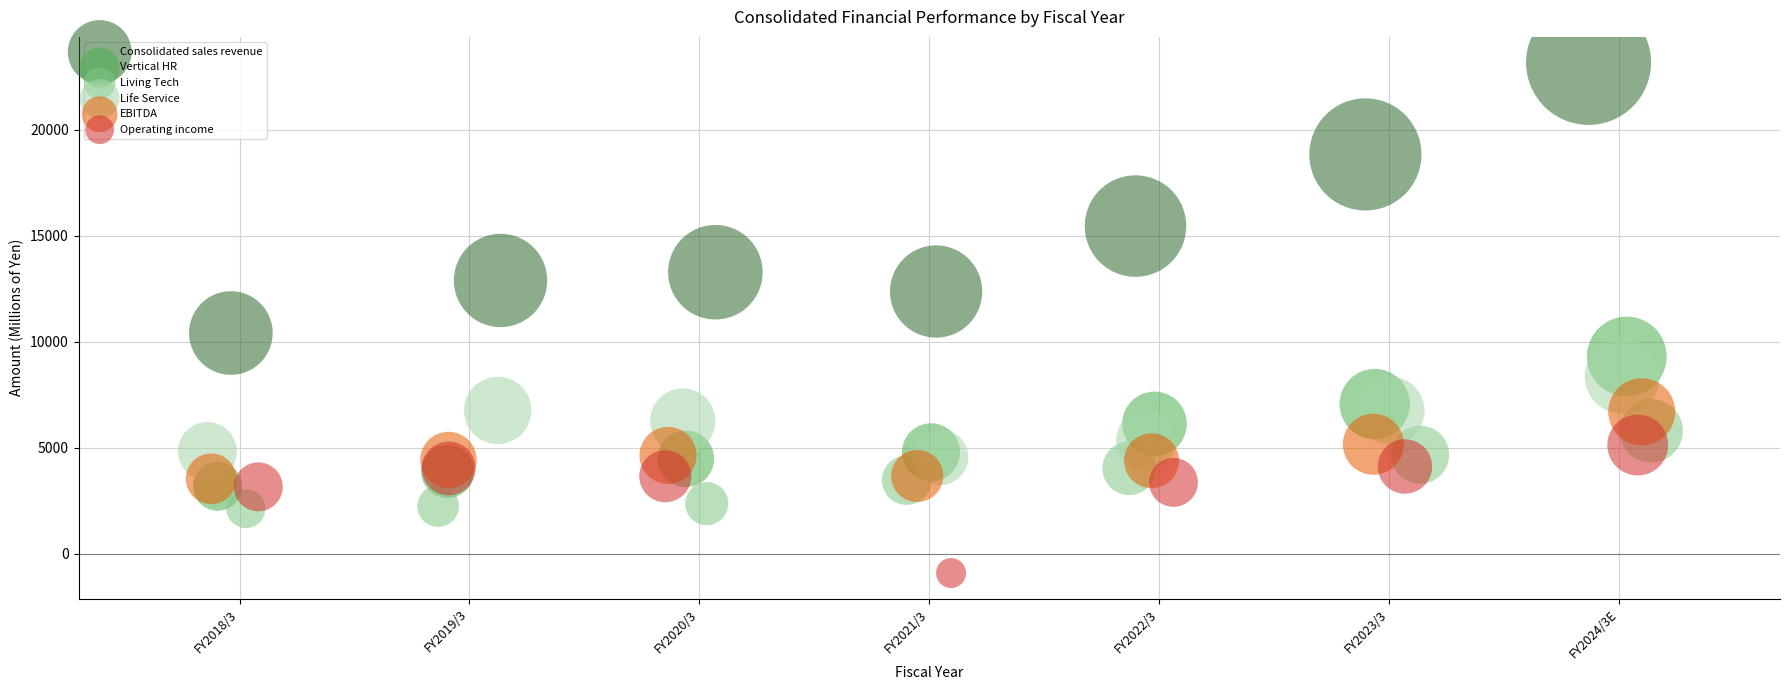

Which series contains the highest Y value?

Consolidated sales revenue